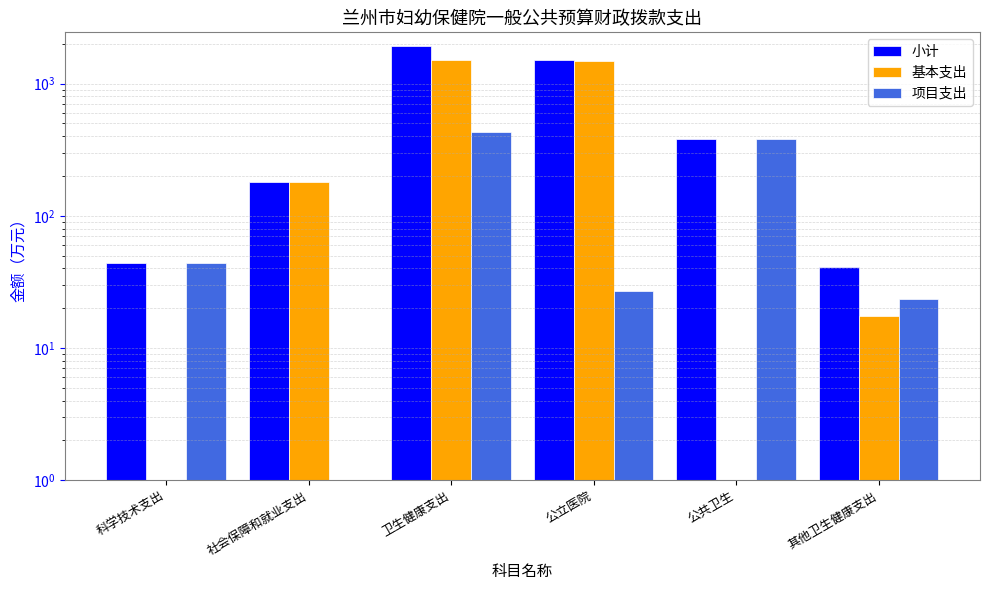

How many bars are there in each group?

3